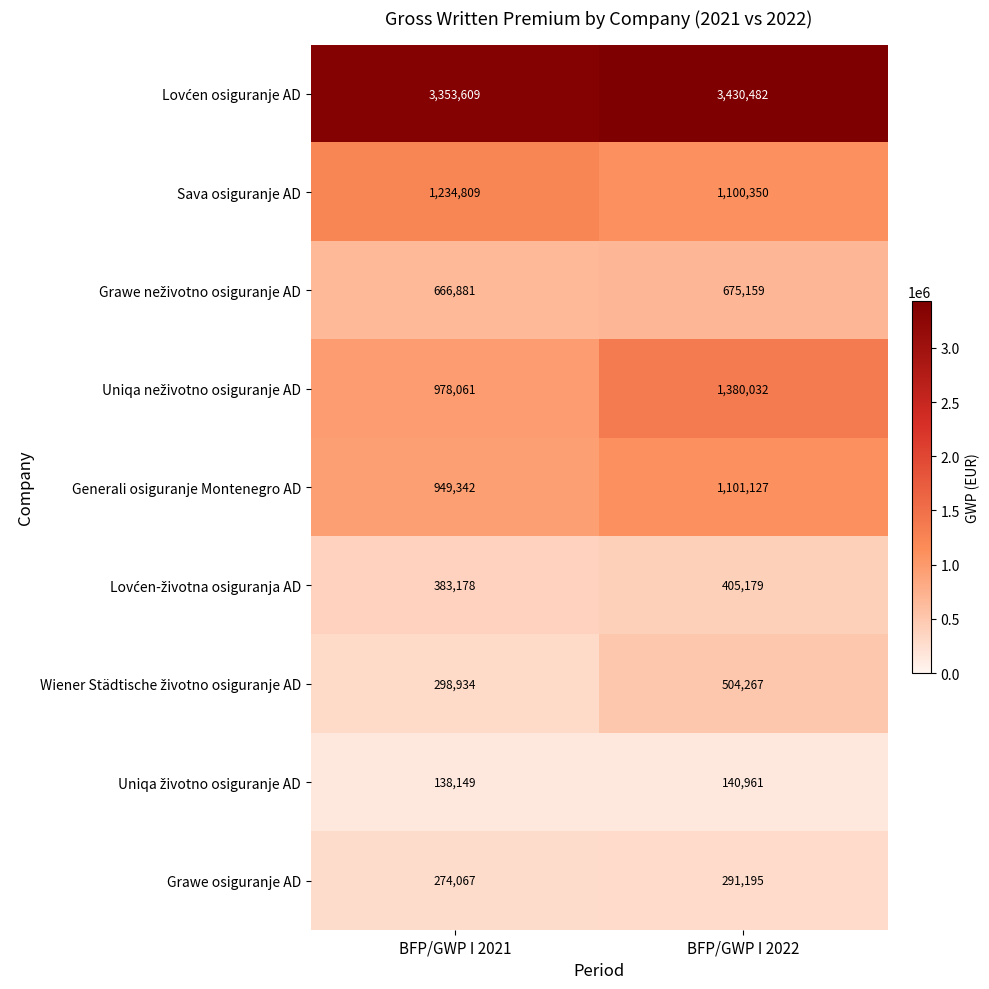

Rank the categories by Grawe osiguranje AD value from highest to lowest.

BFP/GWP I 2022, BFP/GWP I 2021